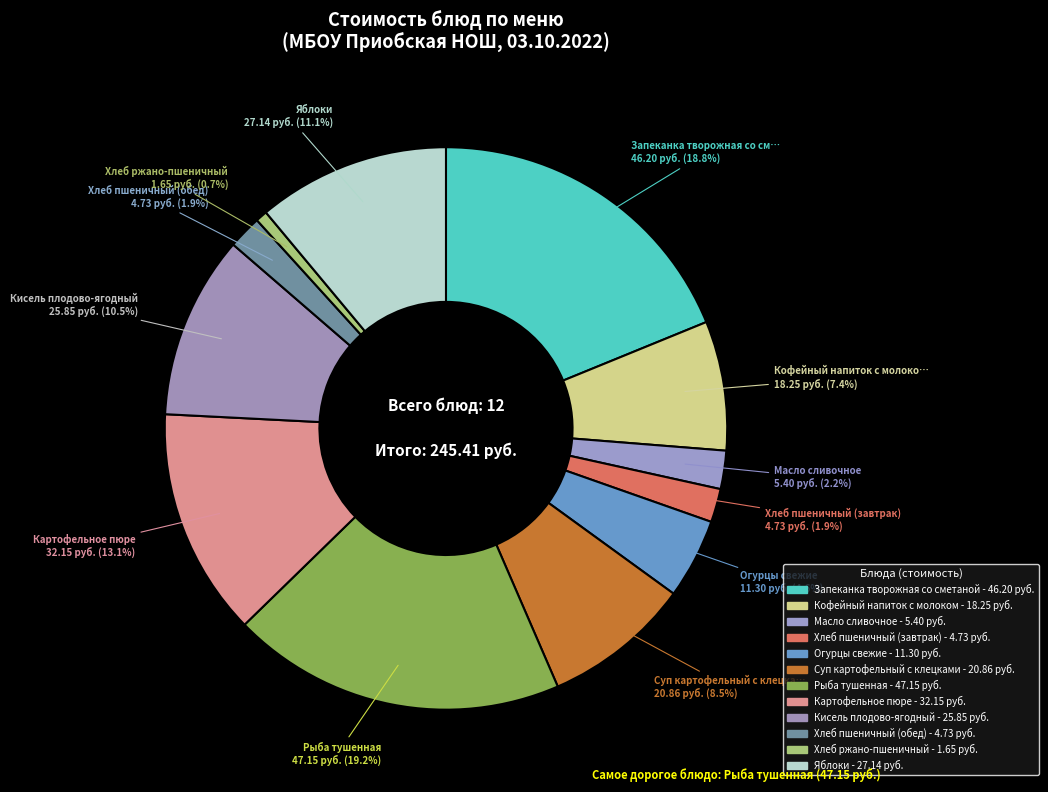

How many segments does this pie chart have?

12